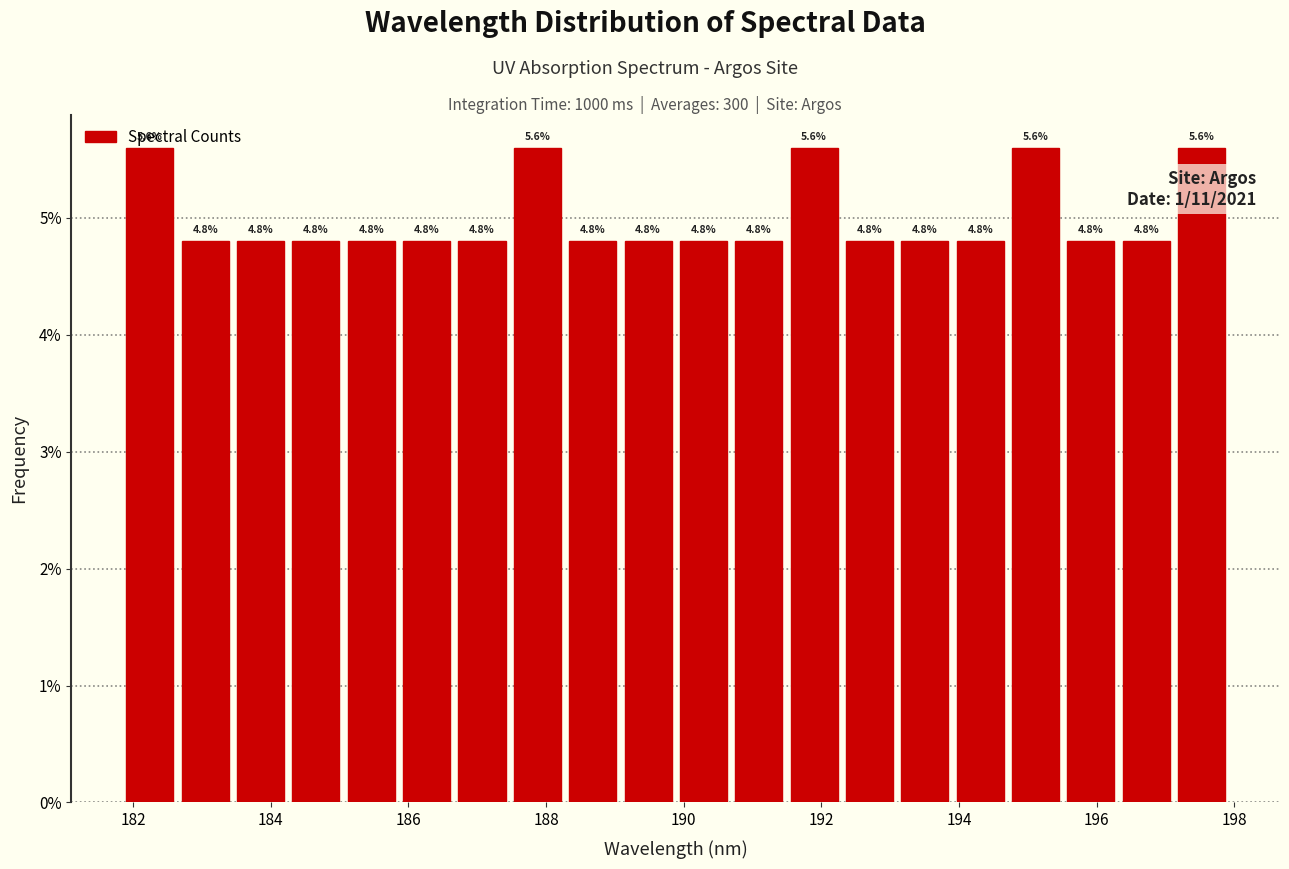

Reading left to right, list every bar in this chart as the range it spans on the x-axis followed by its height. The bar edges are not printed on the chart, so give them approximately, as read against the axis.

181.8 to 182.6: 5.6
182.6 to 183.4: 4.8
183.4 to 184.2: 4.8
184.2 to 185.0: 4.8
185.0 to 185.8: 4.8
185.8 to 186.6: 4.8
186.6 to 187.4: 4.8
187.4 to 188.2: 5.6
188.2 to 189.0: 4.8
189.0 to 189.8: 4.8
189.8 to 190.6: 4.8
190.6 to 191.4: 4.8
191.4 to 192.2: 5.6
192.2 to 193.2: 4.8
193.2 to 194.0: 4.8
194.0 to 194.8: 4.8
194.8 to 195.6: 5.6
195.6 to 196.4: 4.8
196.4 to 197.2: 4.8
197.2 to 198.0: 5.6